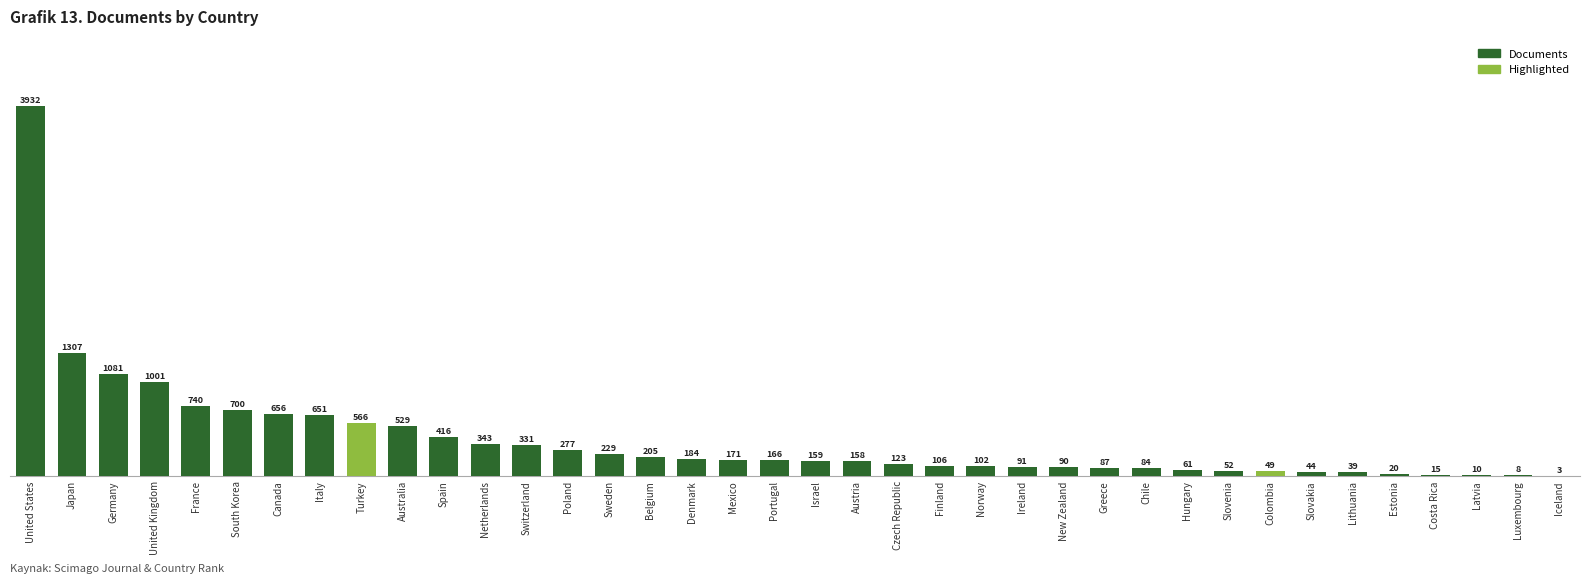

Approximately how many times larger is the value at Finland compared to New Zealand?

1.2